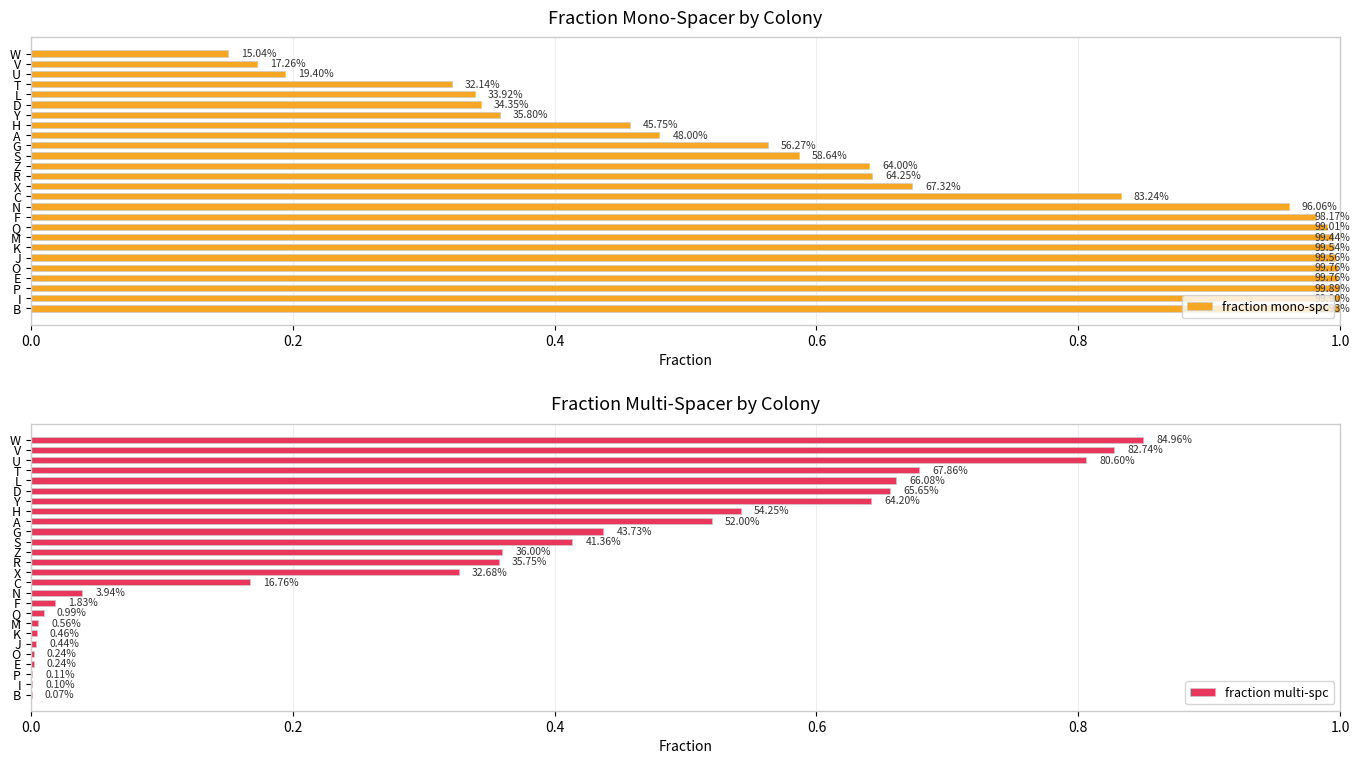

At 16, list the series in order from smallest to largest.

fraction multi-spc, fraction mono-spc